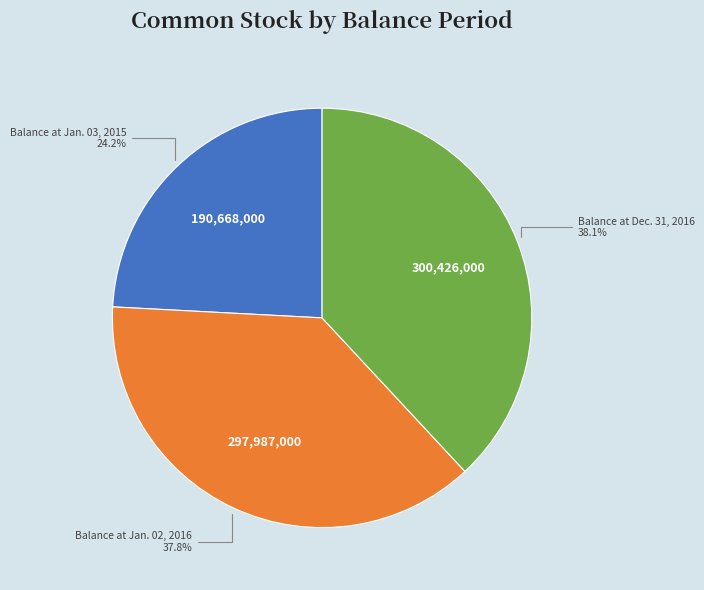

True or false: Balance at Jan. 03, 2015 accounts for 24% of the total.

True